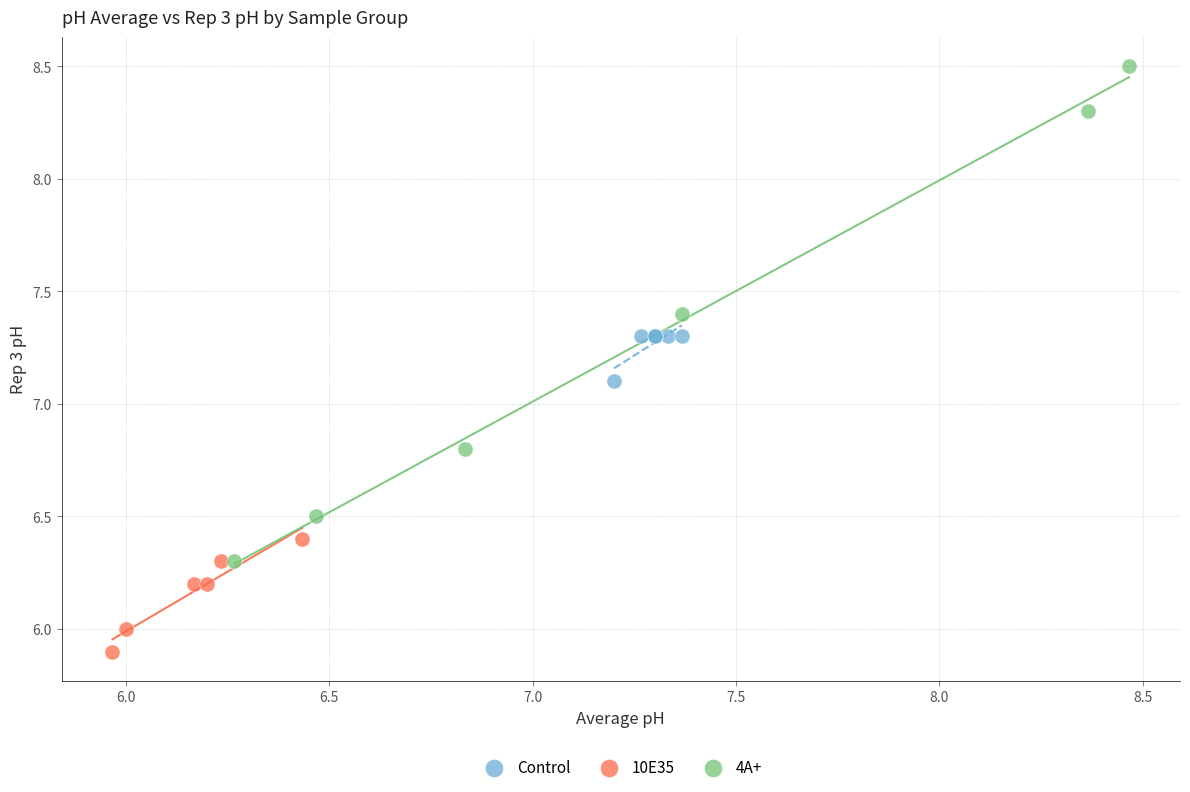

Which series has the largest Y range (max minus min)?

4A+